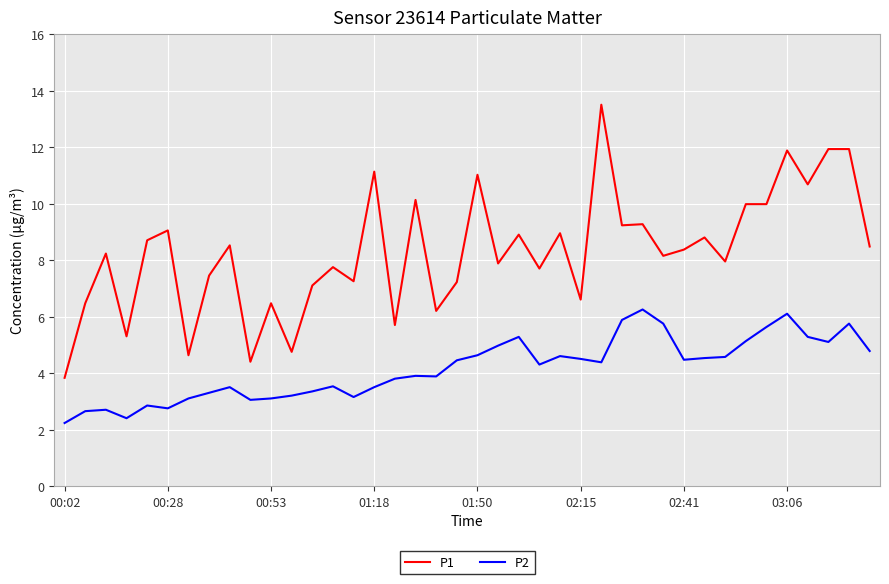

What is the difference between the maximum and minimum values in the P1 series?

9.7